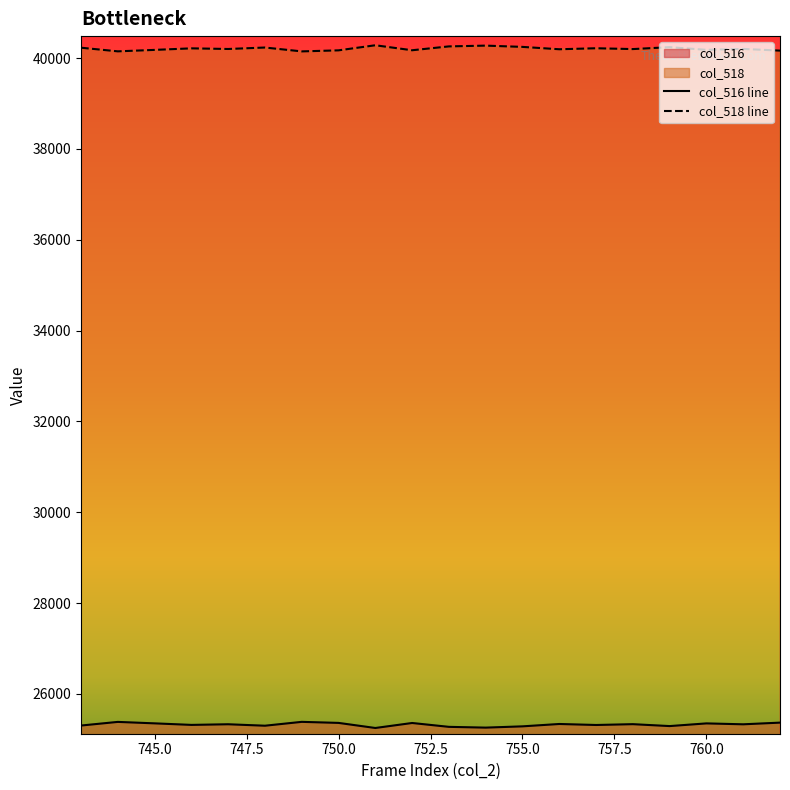

How many distinct data groups are displayed?

2